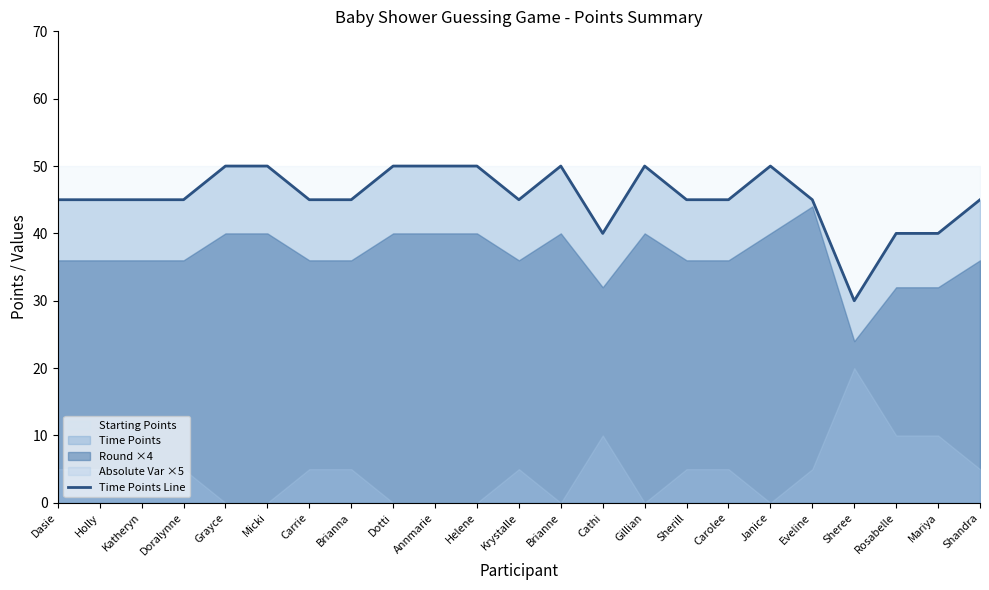

True or false: the data has more than 2 interior local peaks.

True